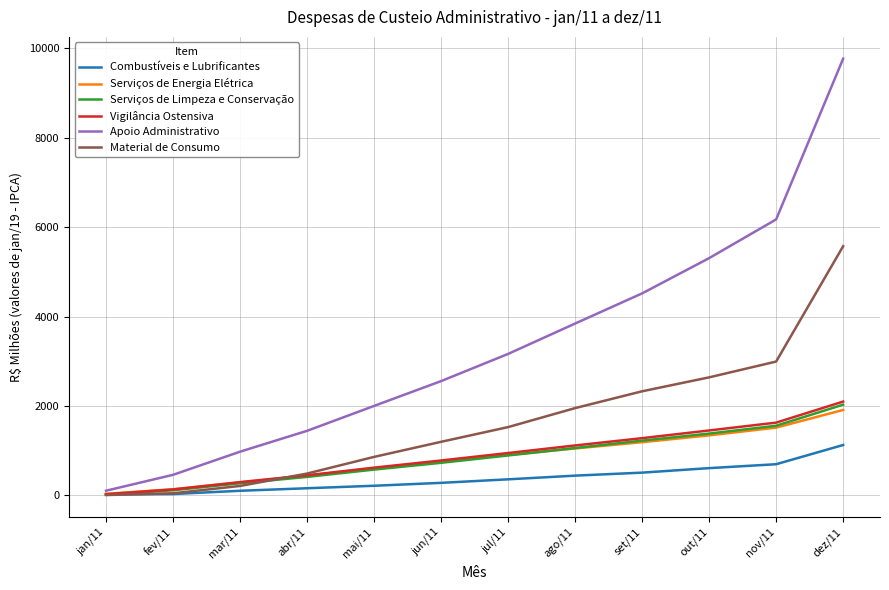

Between set/11 and out/11, which series saw the biggest shift?

Apoio Administrativo